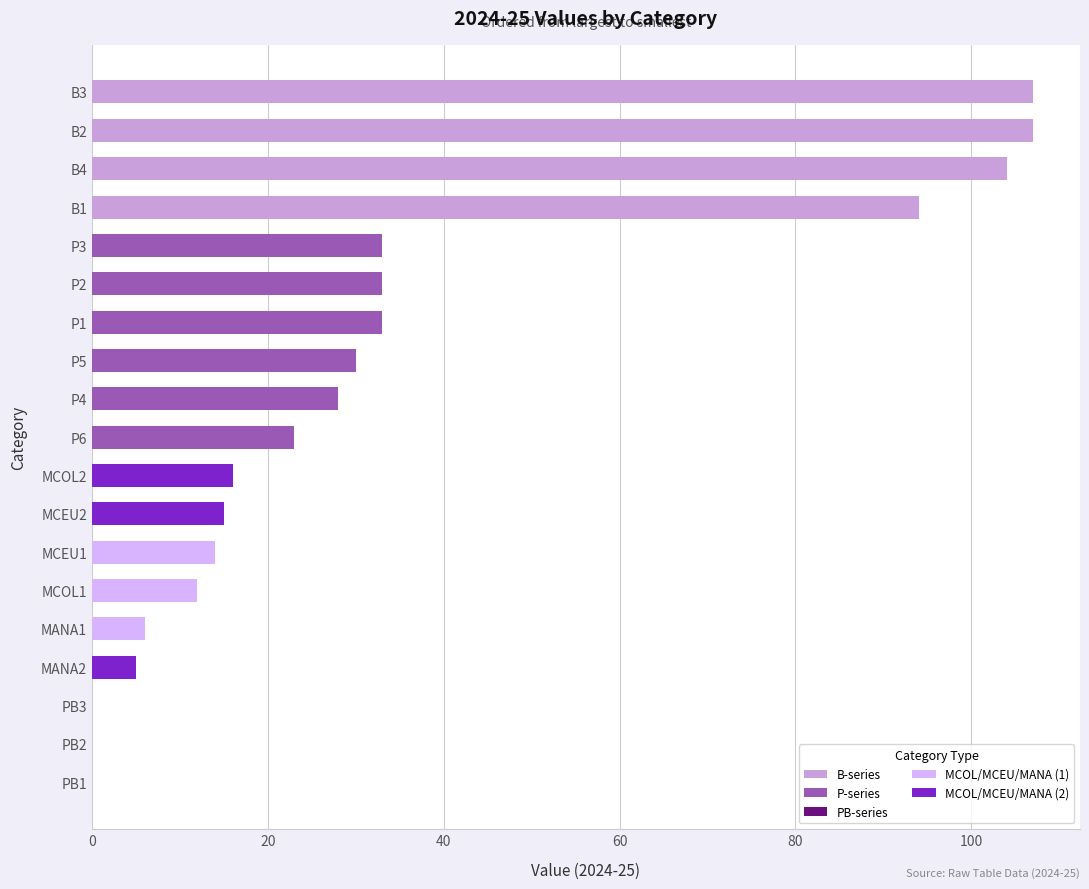

Reading bottom to top, transcribe all the data shown in this chart.

PB1=0	PB2=0	PB3=0	MANA2=5	MANA1=6	MCOL1=12	MCEU1=14	MCEU2=15	MCOL2=16	P6=23	P4=28	P5=30	P1=33	P2=33	P3=33	B1=94	B4=104	B2=107	B3=107